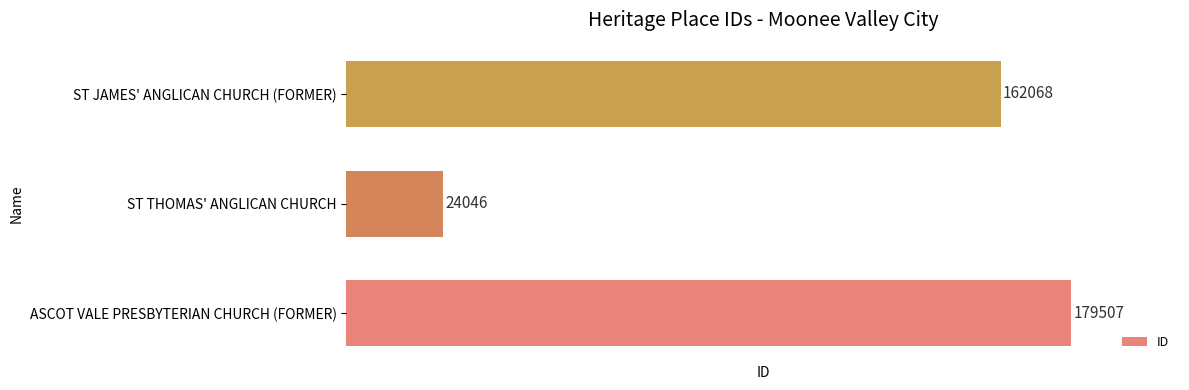

Which has a higher value, ASCOT VALE PRESBYTERIAN CHURCH (FORMER) or ST JAMES' ANGLICAN CHURCH (FORMER)?

ASCOT VALE PRESBYTERIAN CHURCH (FORMER)